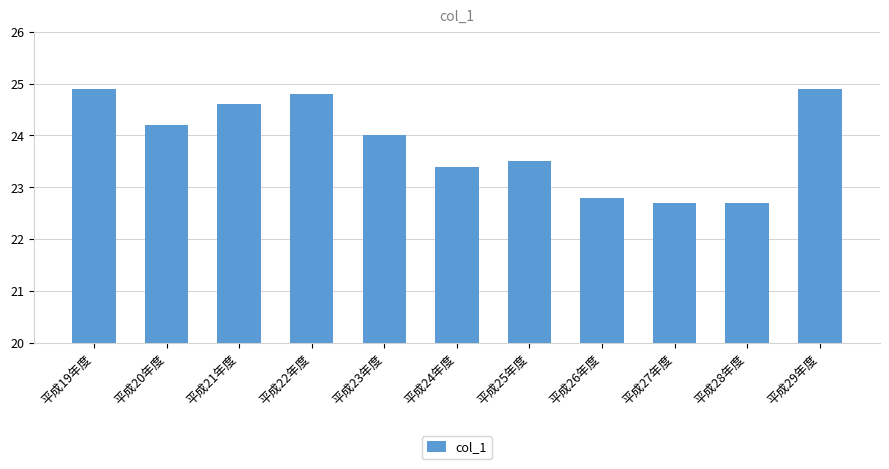

Reading left to right, what are all the values shown in this chart?

平成19年度=24.9	平成20年度=24.2	平成21年度=24.6	平成22年度=24.8	平成23年度=24.0	平成24年度=23.4	平成25年度=23.5	平成26年度=22.8	平成27年度=22.7	平成28年度=22.7	平成29年度=24.9